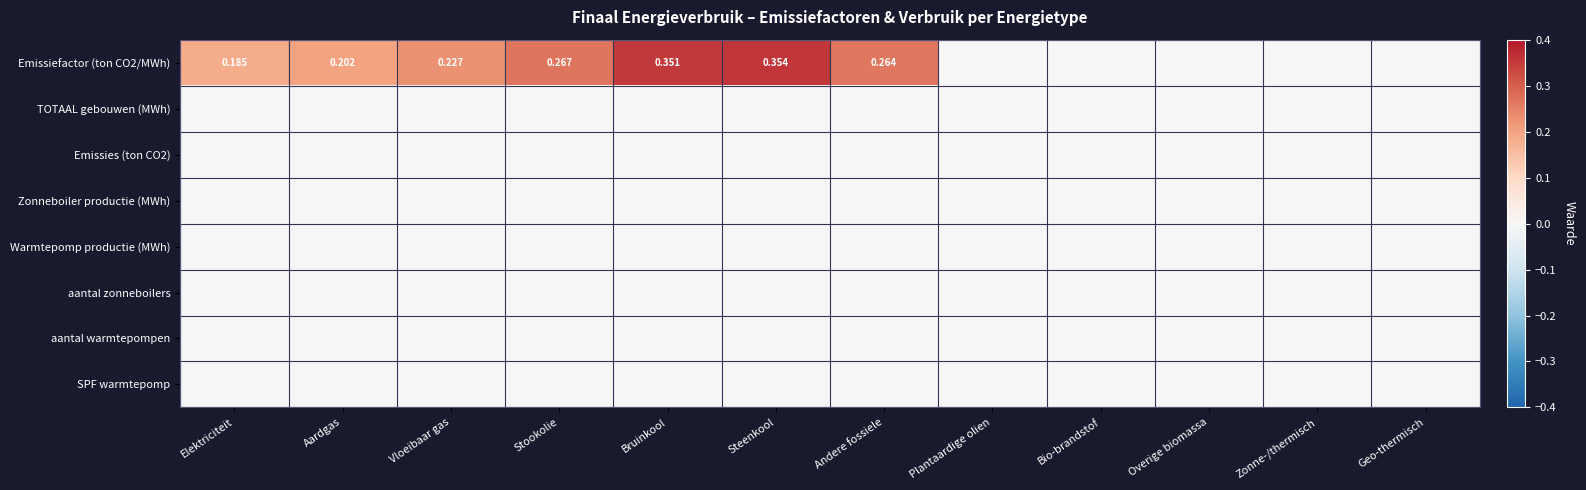

At which category is the sum across all series the highest?

Steenkool